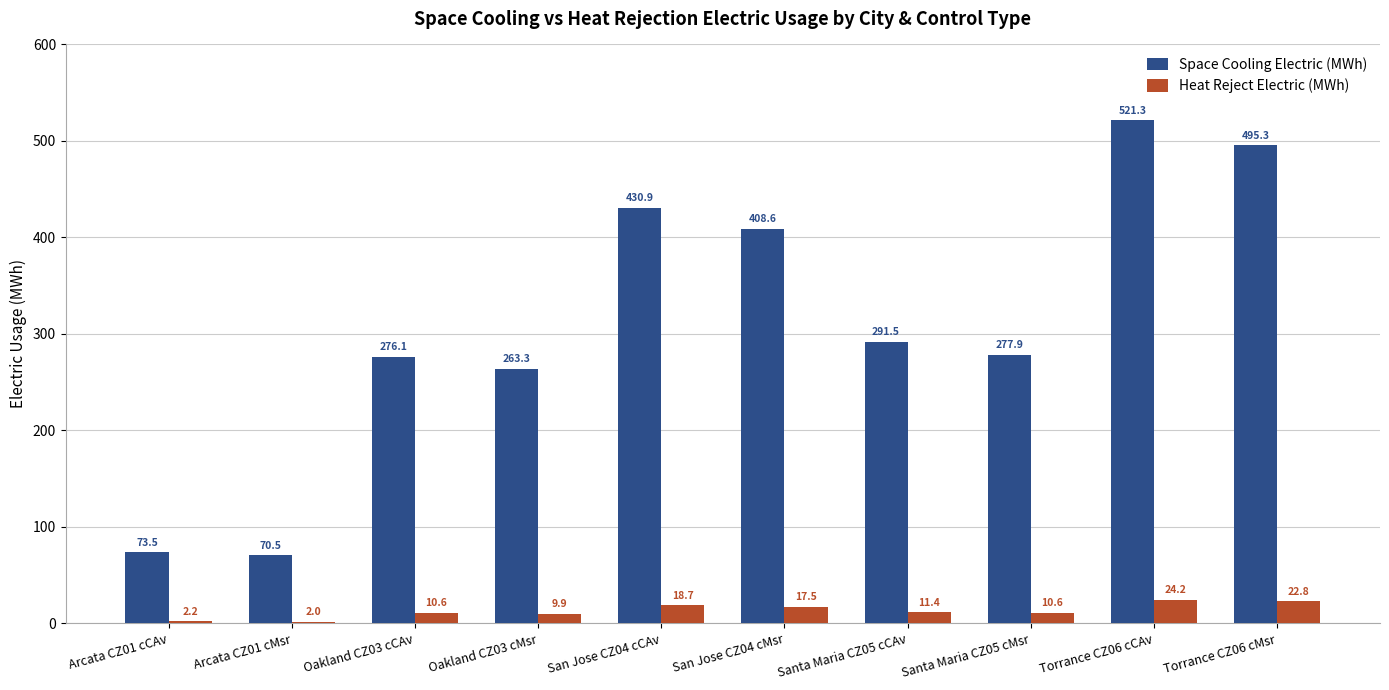

Where does the Heat Reject Electric (MWh) series first go above 11?

San Jose CZ04 cCAv